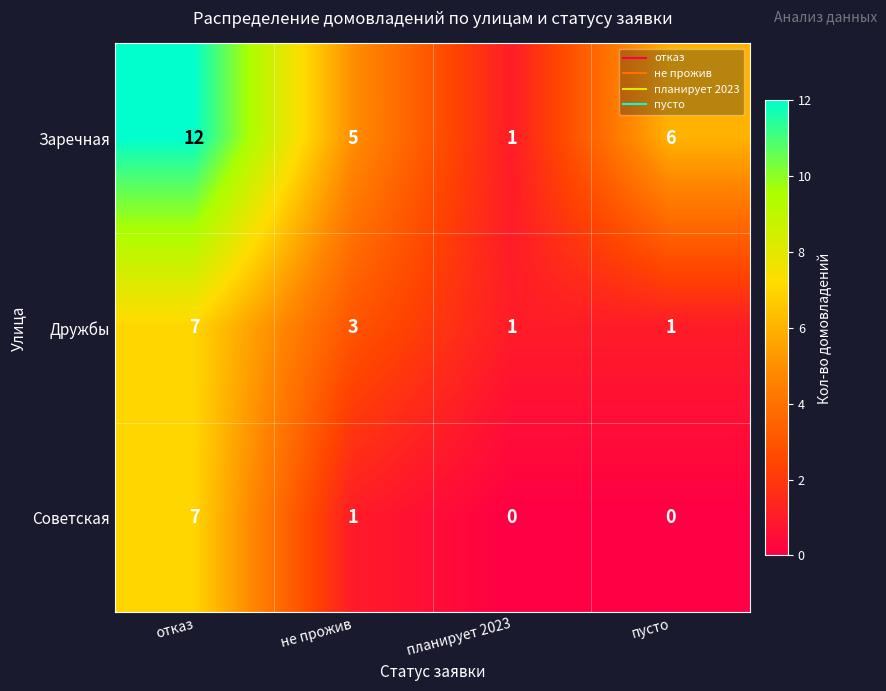

At how many categories does at least one series exceed 4?

3